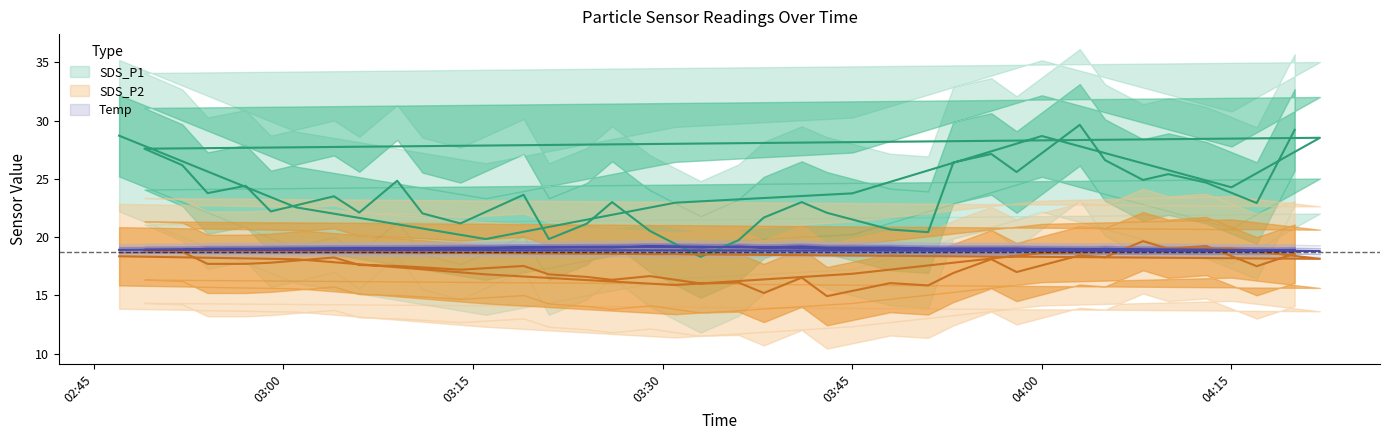

True or false: Temp has more than 1 interior local peaks.

True